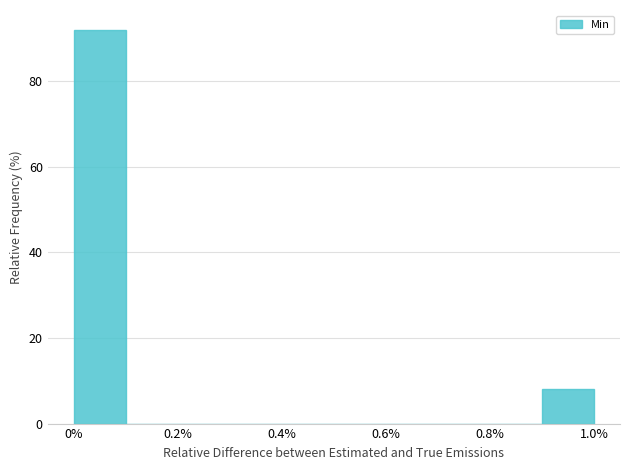

Which range on the x-axis has the tallest bar?

0.0 to 0.1